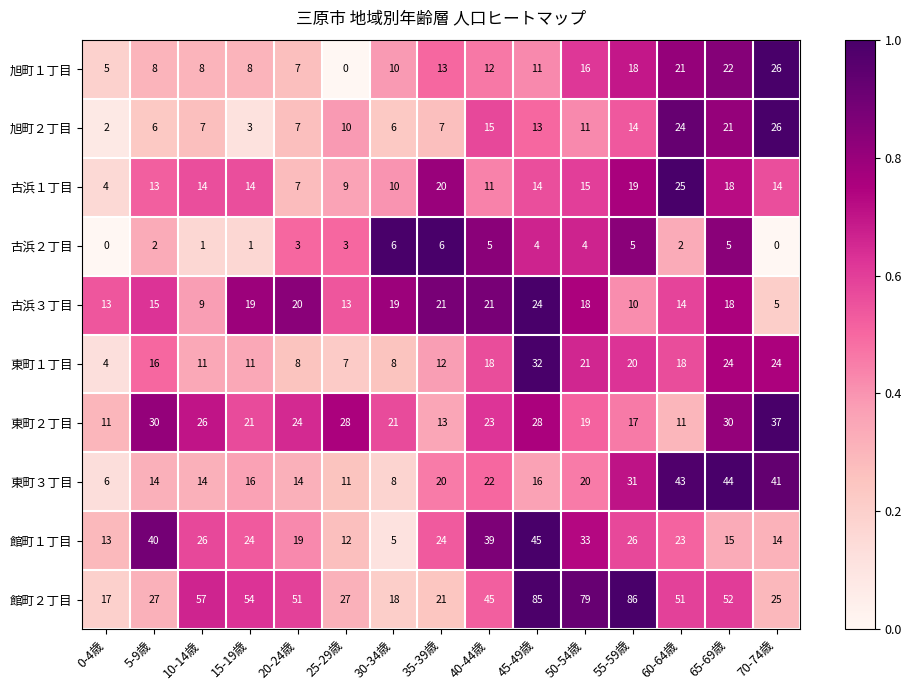

Which series has the largest total across all categories?

館町２丁目